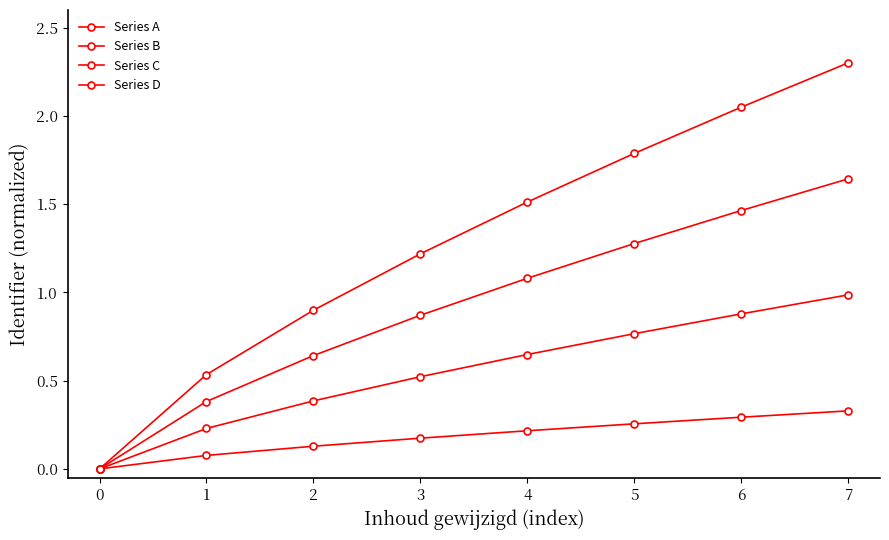

How many values in Series A are above zero?

7